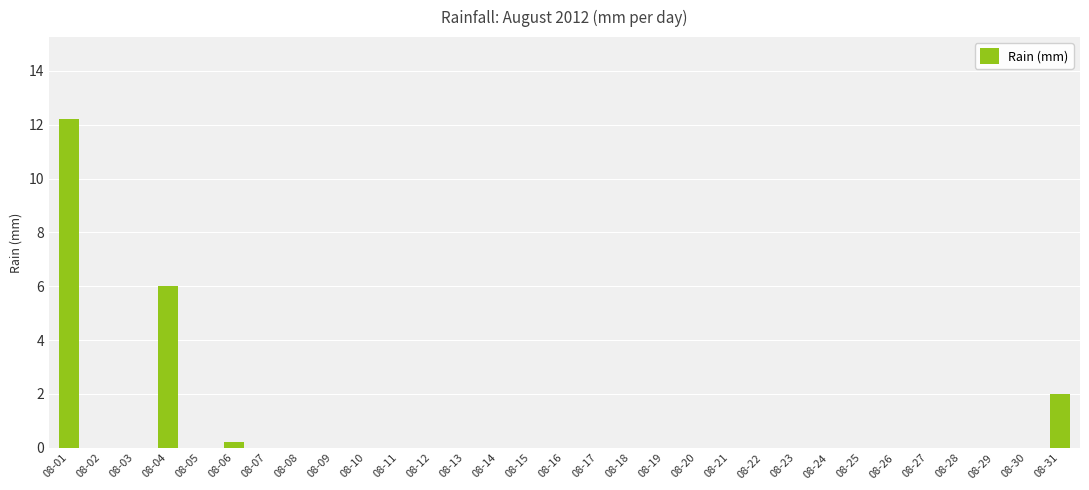

Which category has the highest value across all series?

08-01